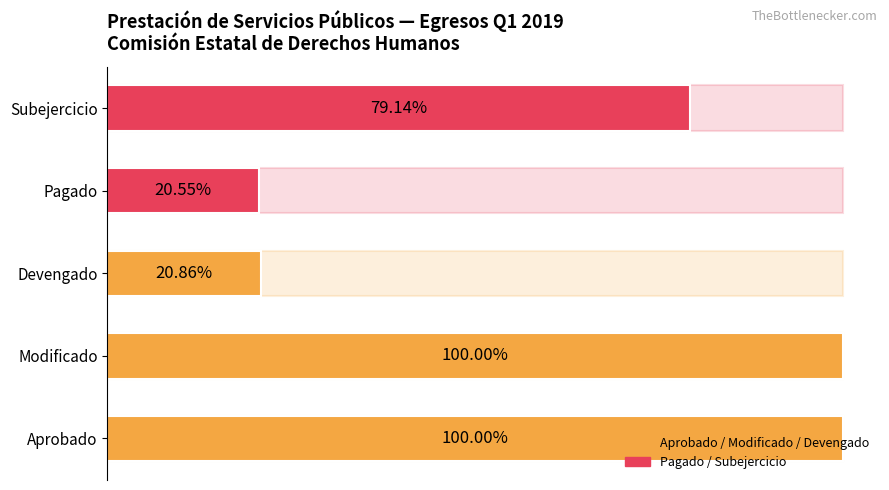

Are the bars grouped side by side (vs. stacked)?

Yes